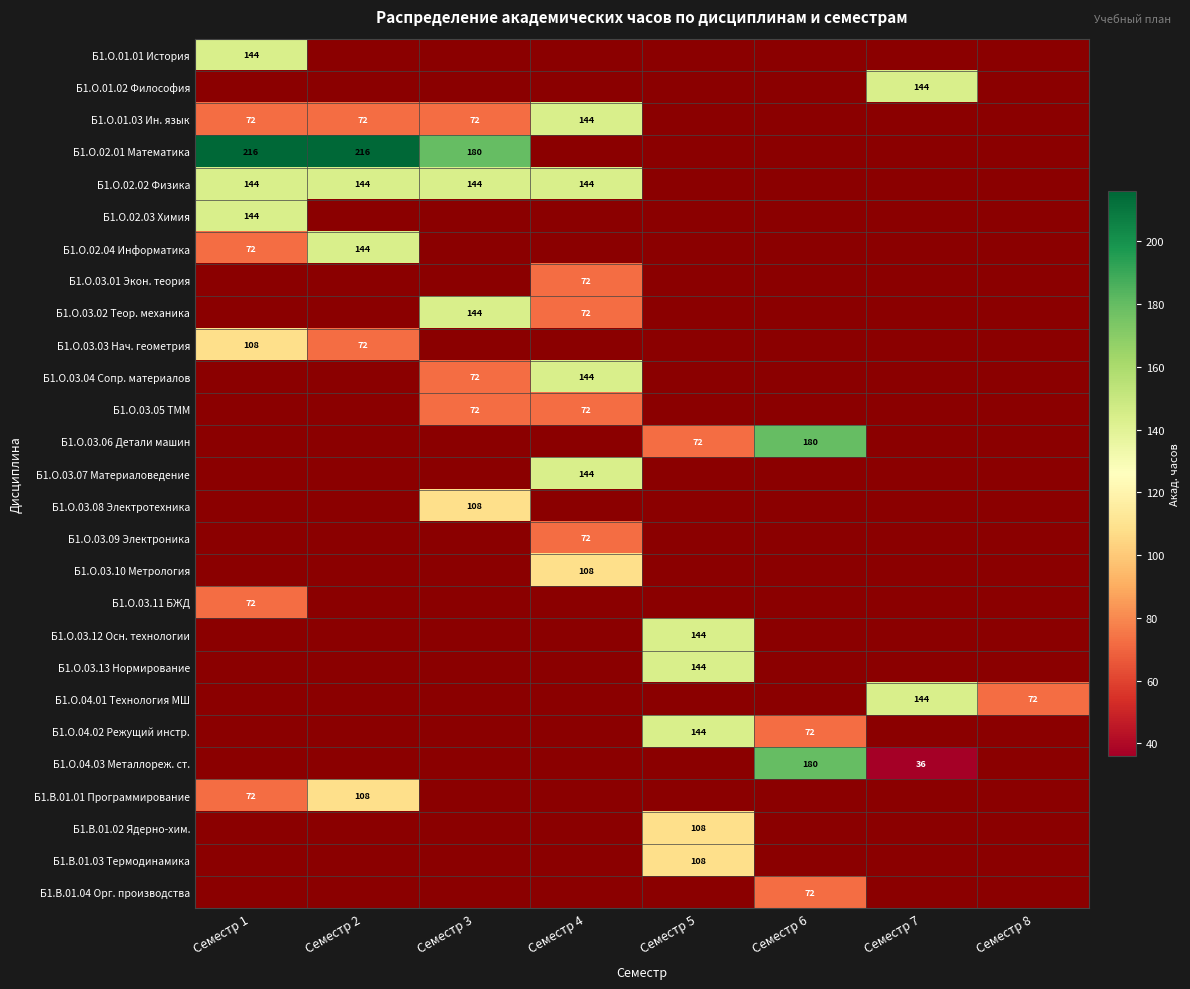

Is it true that Б1.В.01.01 Программирование equals 194 at Семестр 2?

False